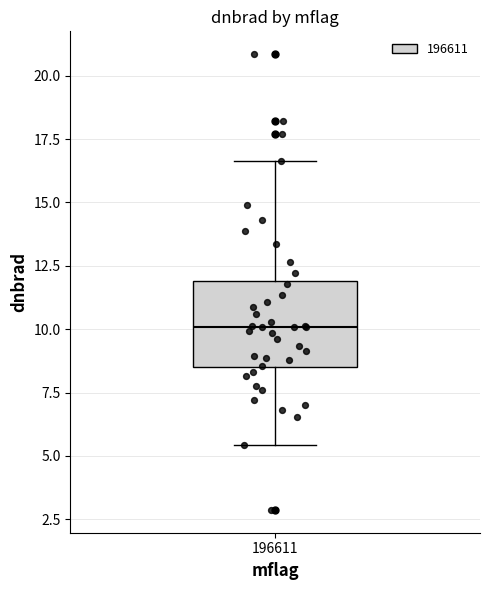

Where does the median line of the box at x = 196611 sit on the y-axis? The values are not printed on the chart, so give them approximately, as read against the axis.

10.0